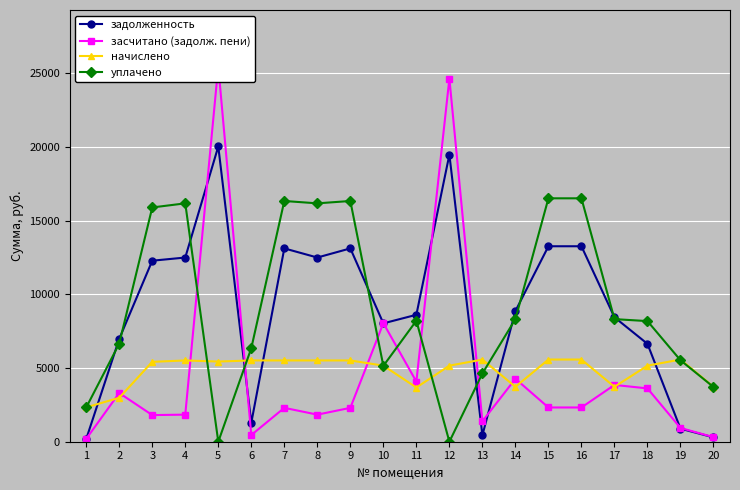

What is the maximum value for начислено?

5579.3